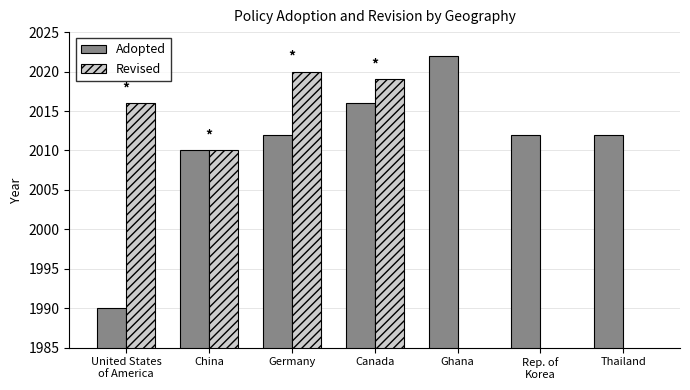

Rank the categories by Adopted value from highest to lowest.

Ghana, Canada, Germany, Rep. of
Korea, Thailand, China, United States
of America